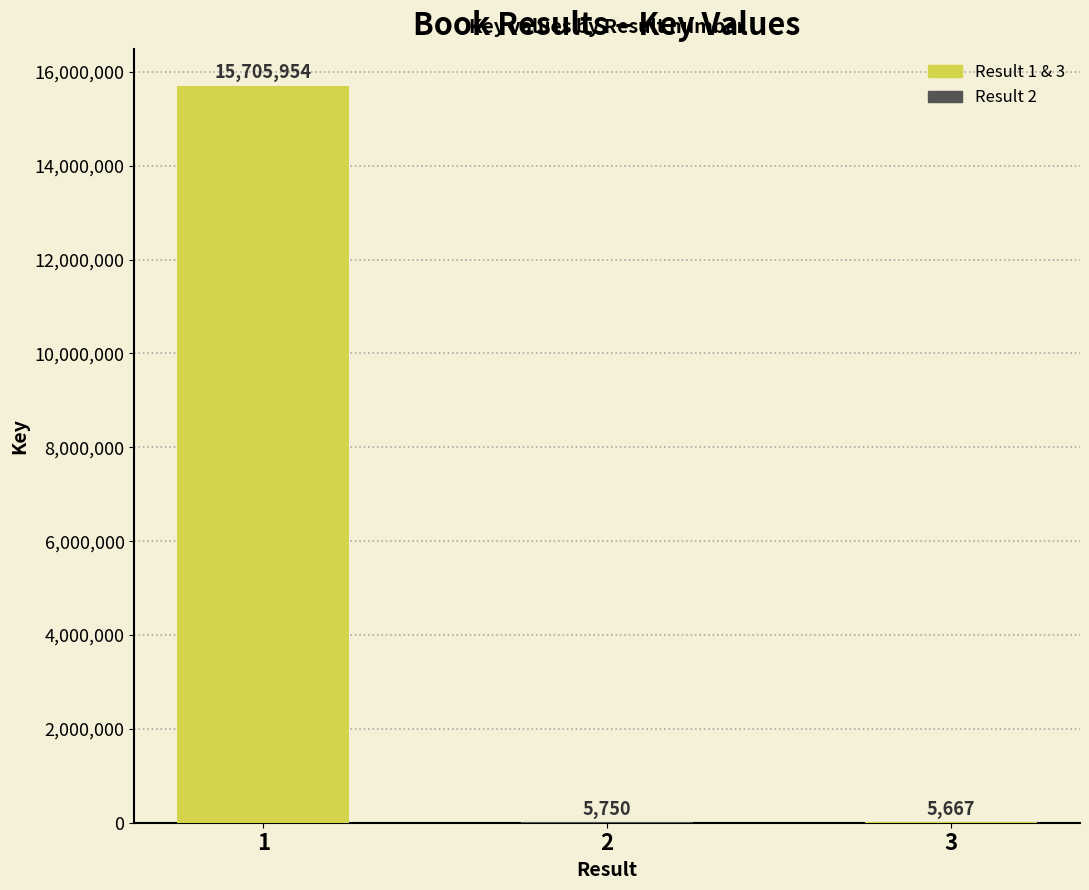

Reading left to right, extract all data points from this chart.

15705954	5750	5667